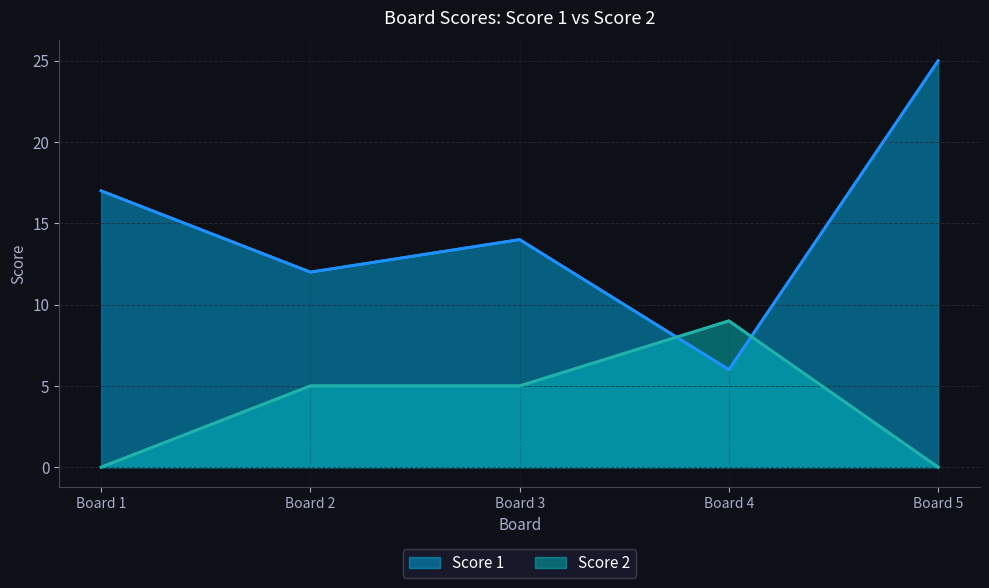

Count the Score 2 values in the range 0 to 5.

4